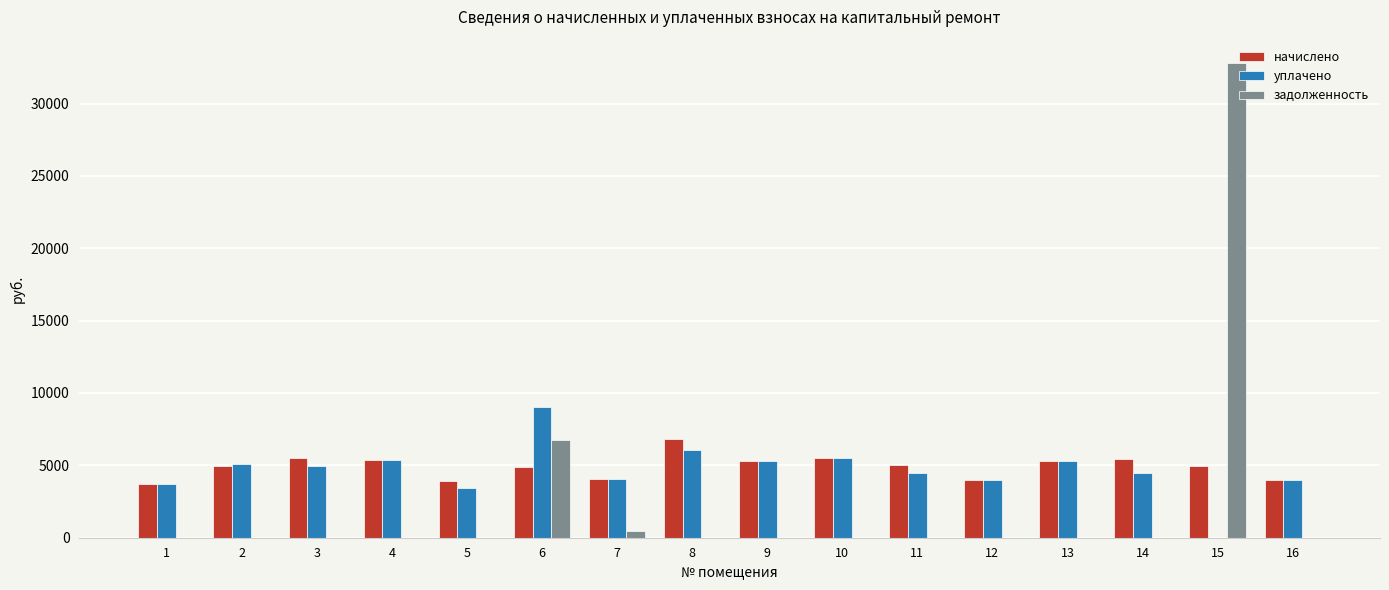

True or false: начислено has a value of 6717.5 at 15.

False